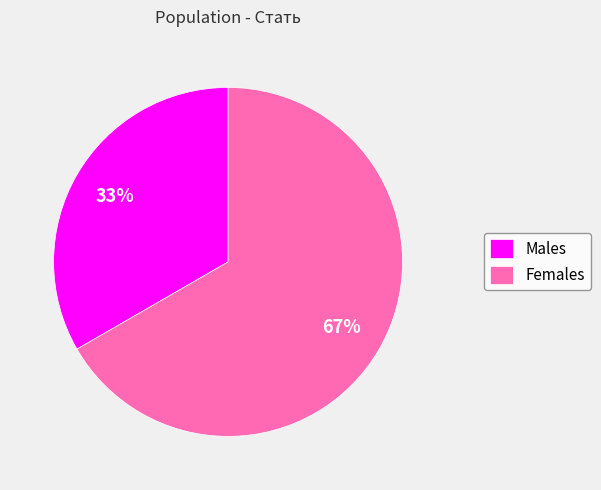

To the nearest percent, what is the average slice percentage?

50%